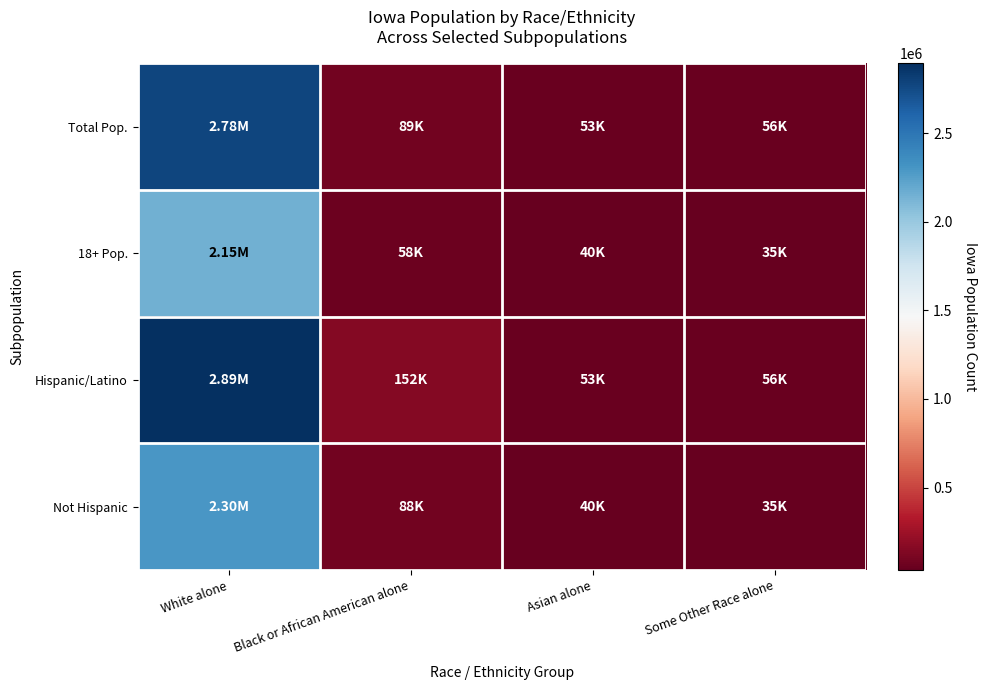

At how many categories does at least one series exceed 293548?

1